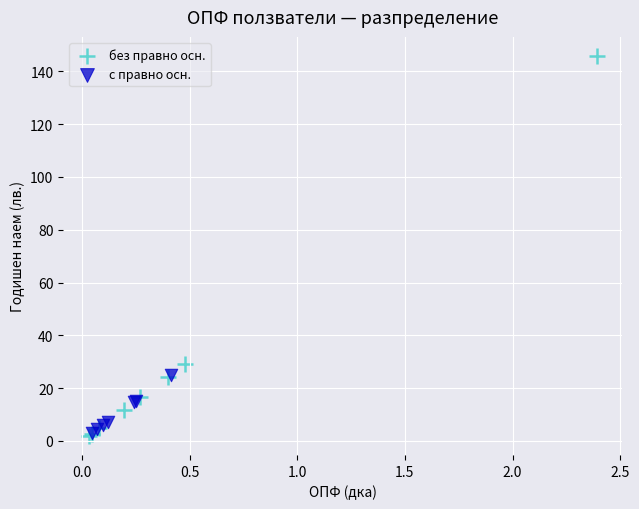

What are all the series names shown in the legend?

без правно осн., с правно осн.